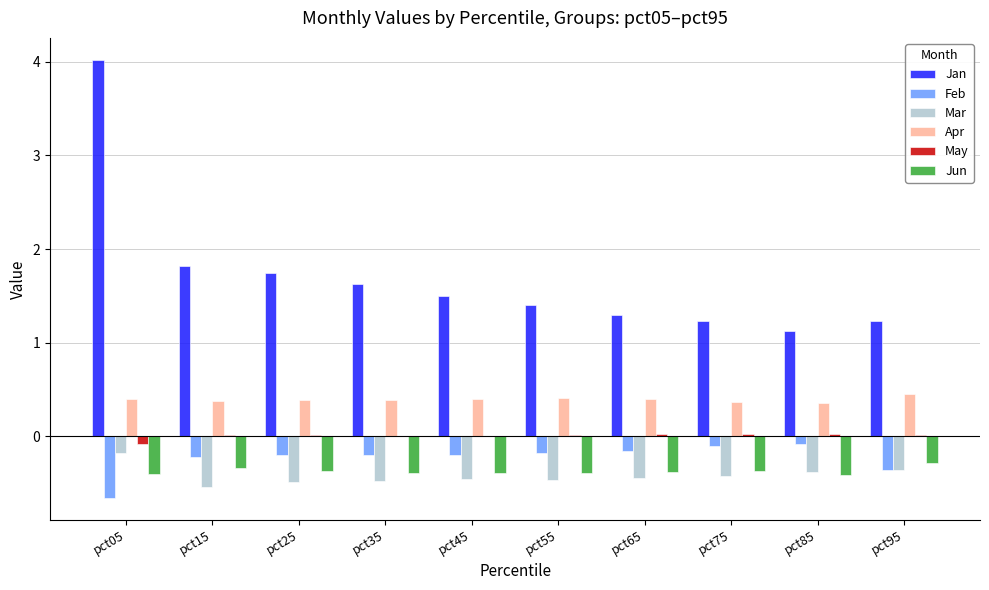

At which label does Jan reach its peak?

pct05